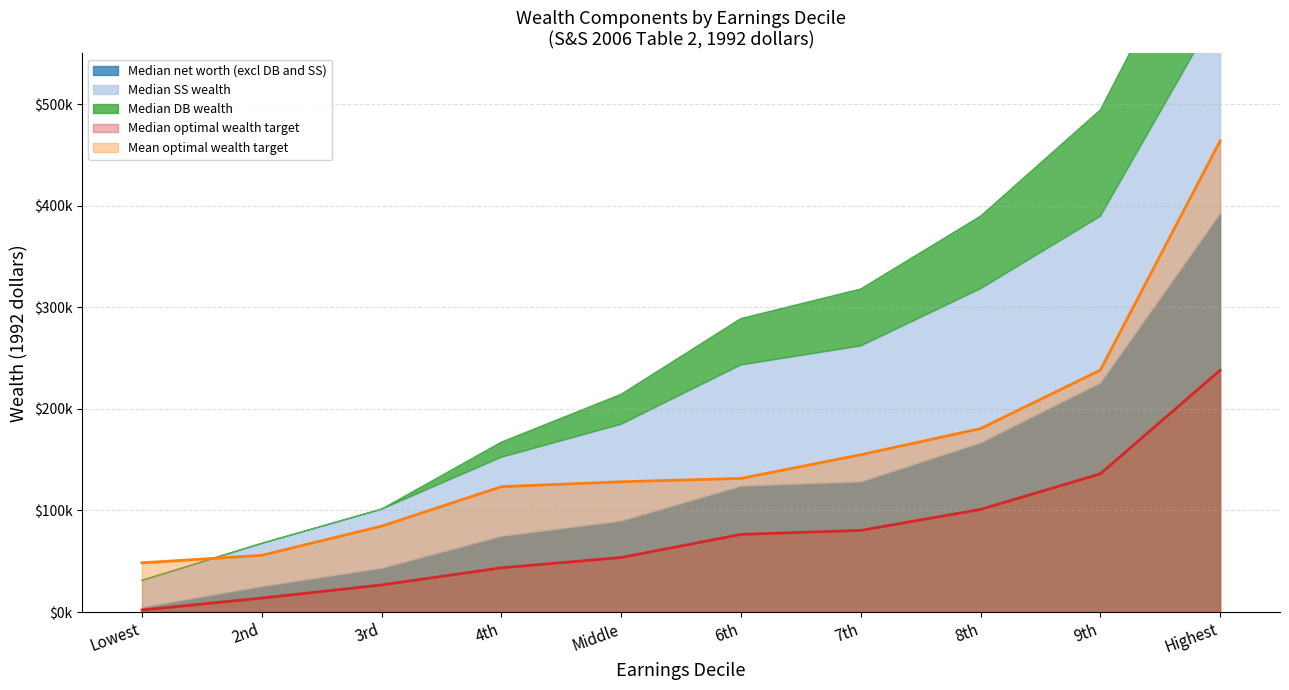

What are all the series names shown in the legend?

Median net worth (excl DB and SS), Median SS wealth, Median DB wealth, Median optimal wealth target, Mean optimal wealth target